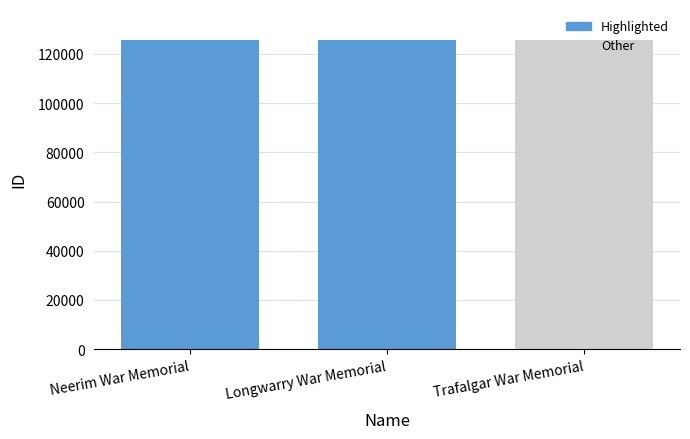

Approximately how many times larger is the value at Trafalgar War Memorial compared to Longwarry War Memorial?

1.0